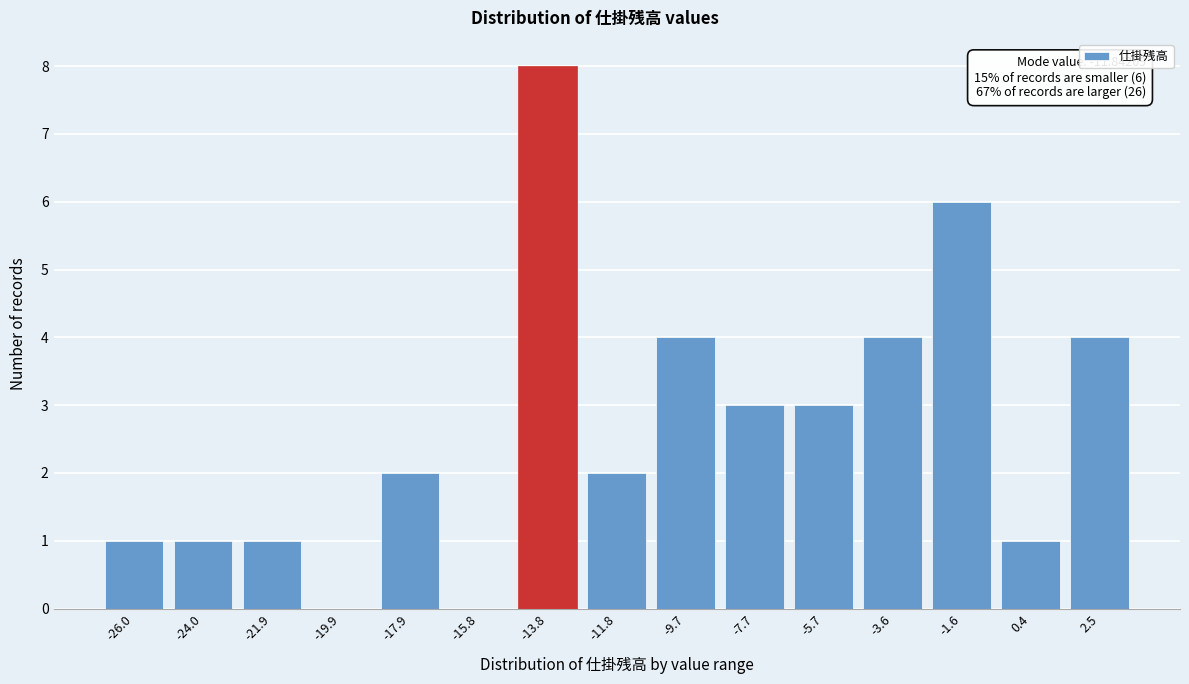

Reading right to left, extract all data points from this chart.

2.5=4	0.4=1	-1.6=6	-3.6=4	-5.7=3	-7.7=3	-9.7=4	-11.8=2	-13.8=8	-15.8=0	-17.9=2	-19.9=0	-21.9=1	-24.0=1	-26.0=1